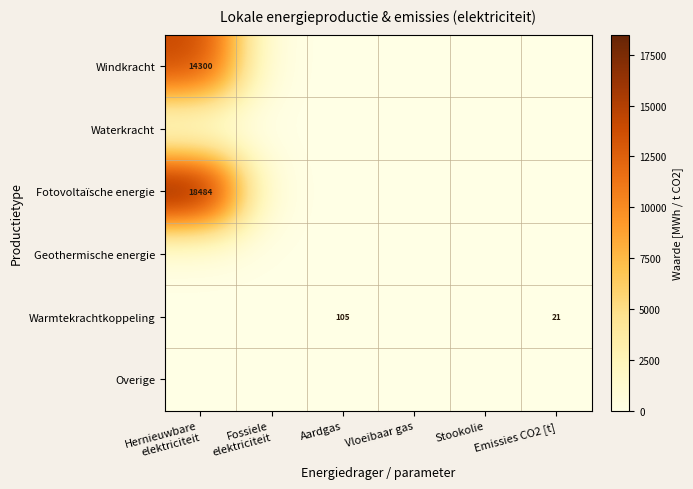

What is the sum of all Warmtekrachtkoppeling values?

125.8